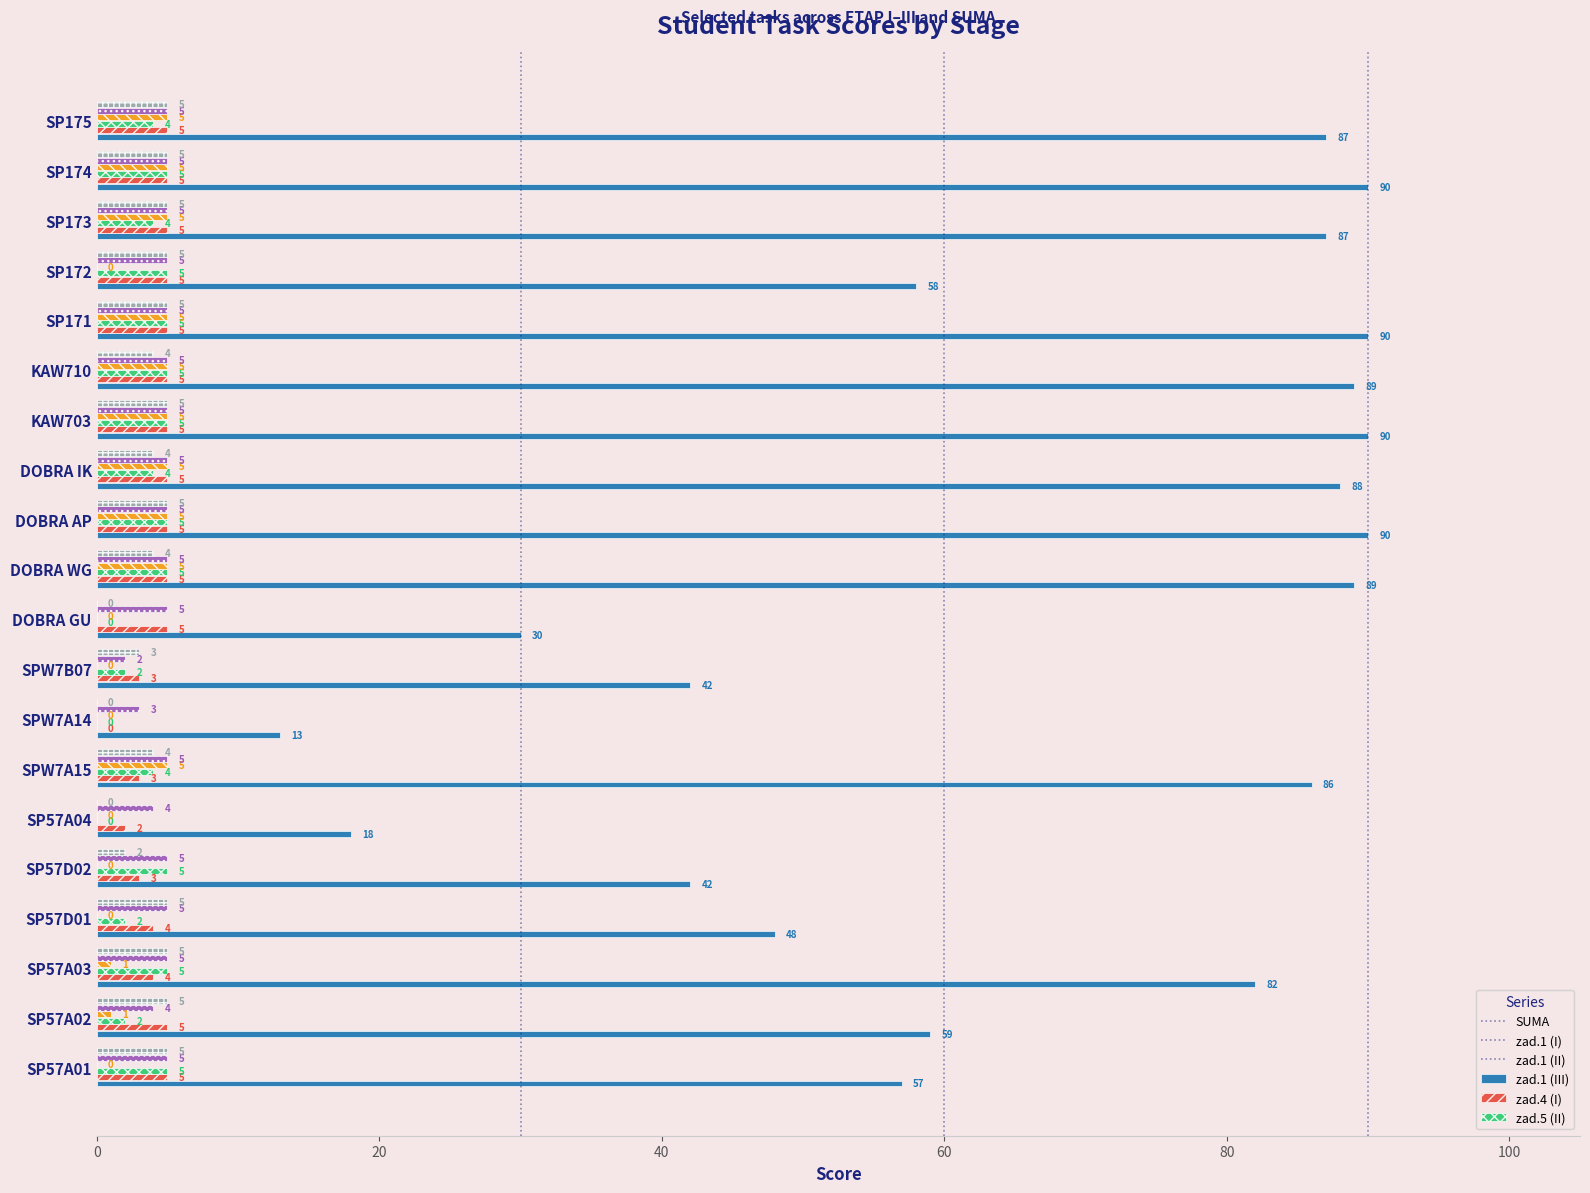

The zad.5 (II) series shows 5 at SP171. True or false?

True